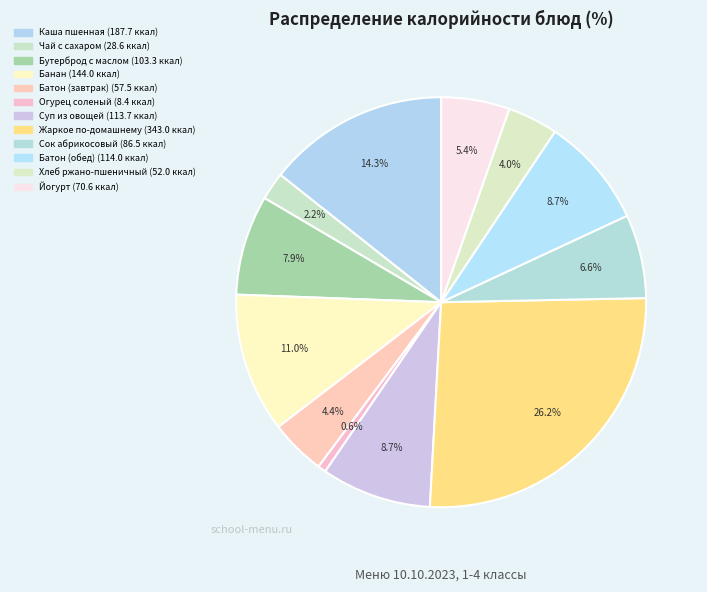

True or false: Банан accounts for 1% of the total.

False